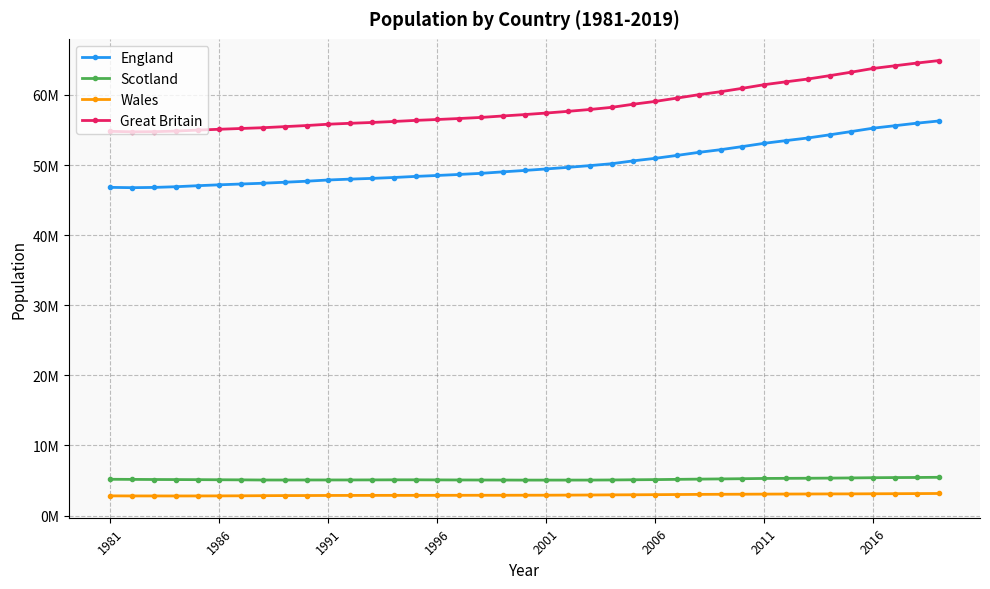

Is this an area chart (filled region under the line)?

No